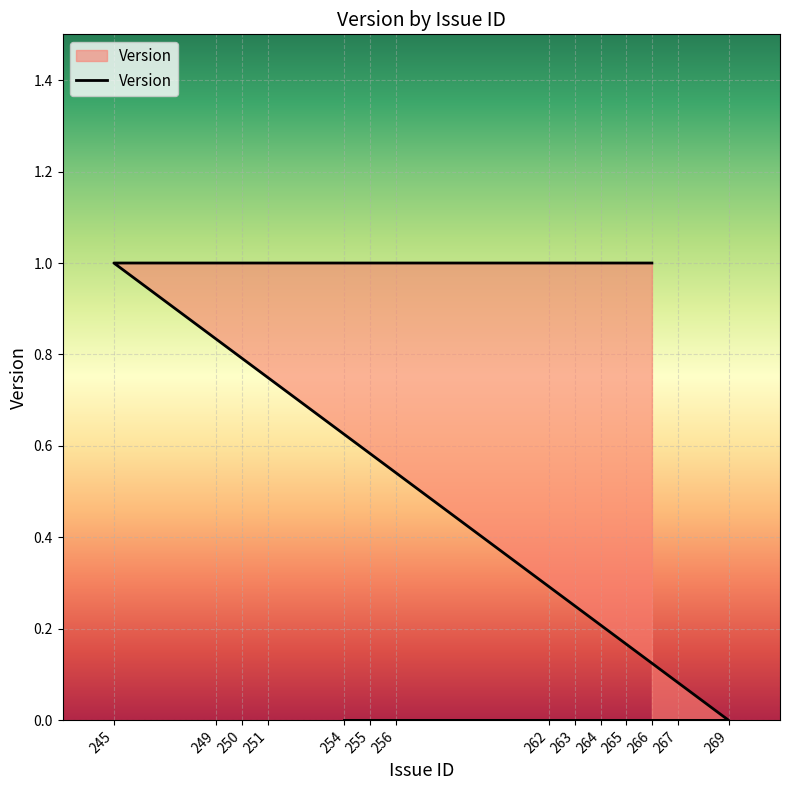

True or false: the data shows 1 at 266.

True